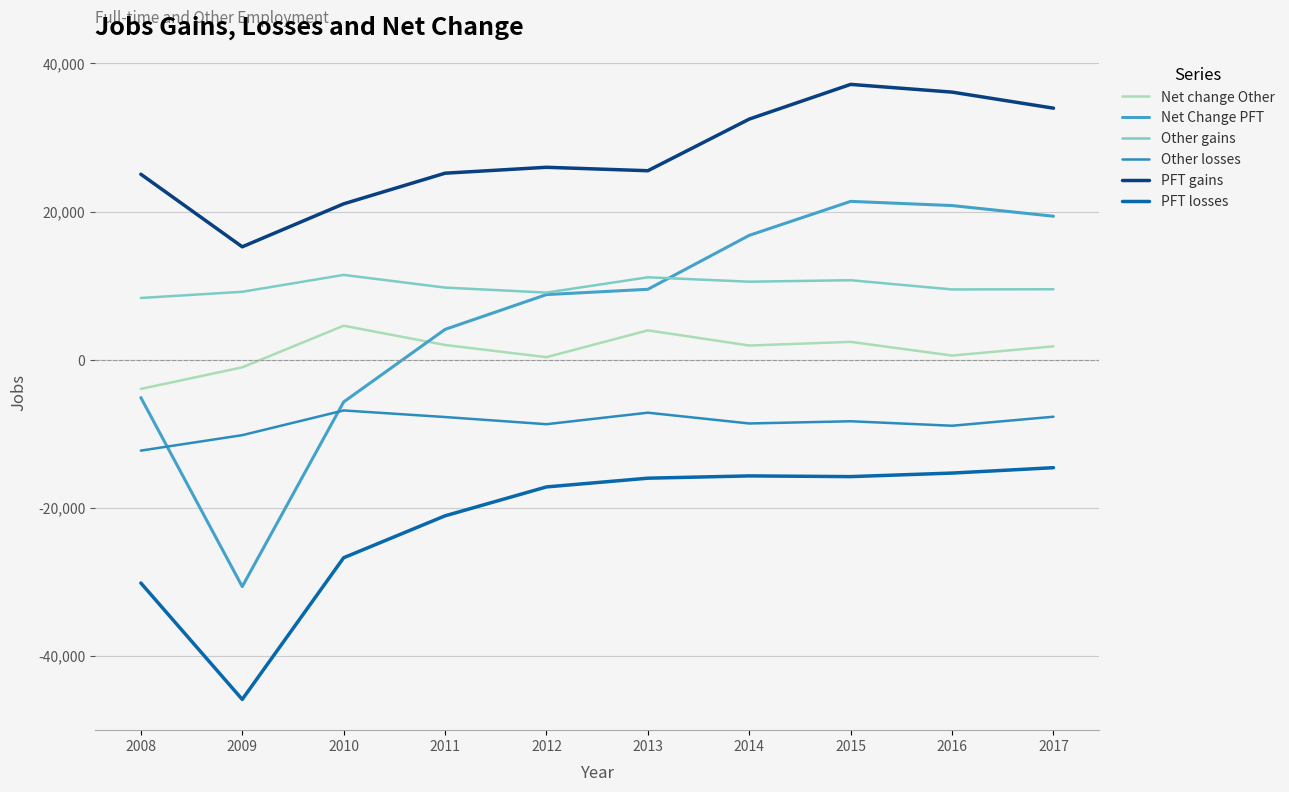

What is the average value of the Net change Other series?

1250